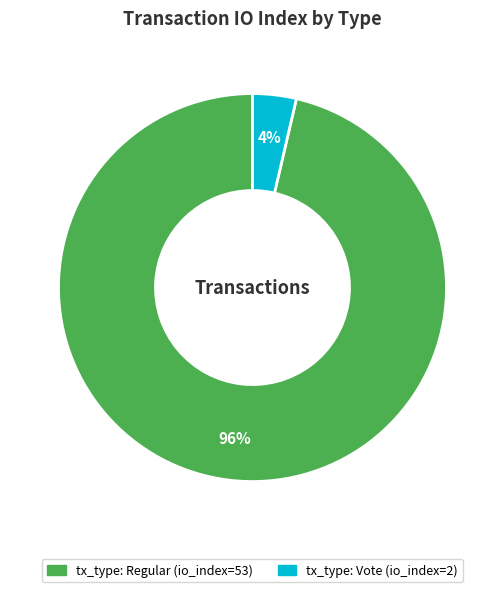

What is the majority slice?

tx_type: Regular (io_index=53)